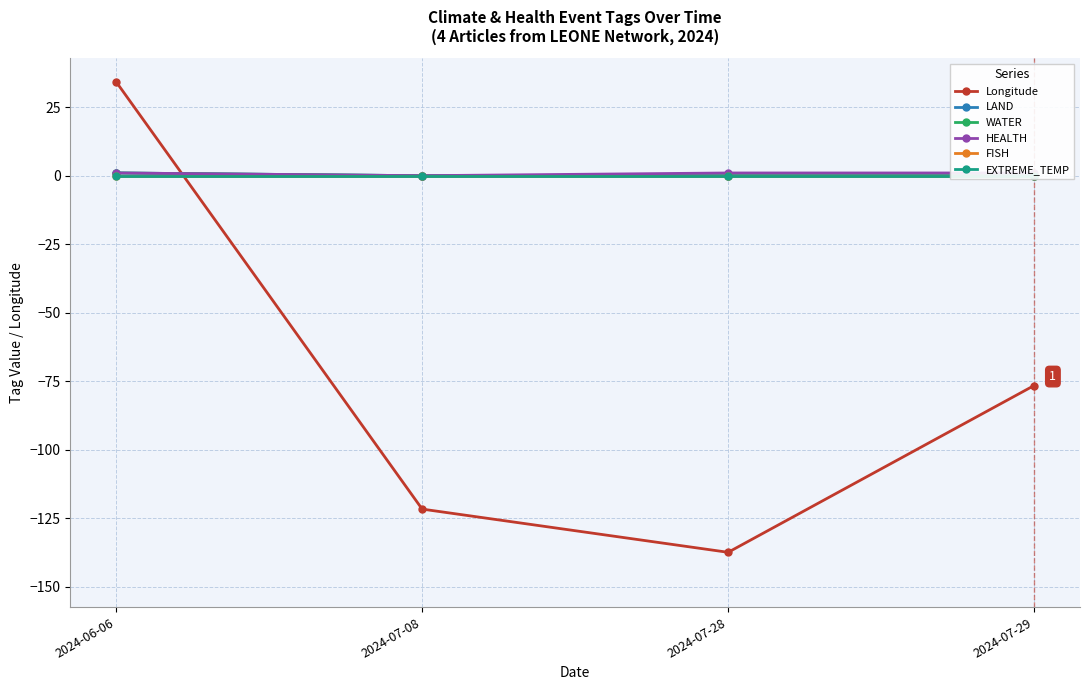

List the series in order of their peak value, highest first.

Longitude, LAND, WATER, HEALTH, FISH, EXTREME_TEMP